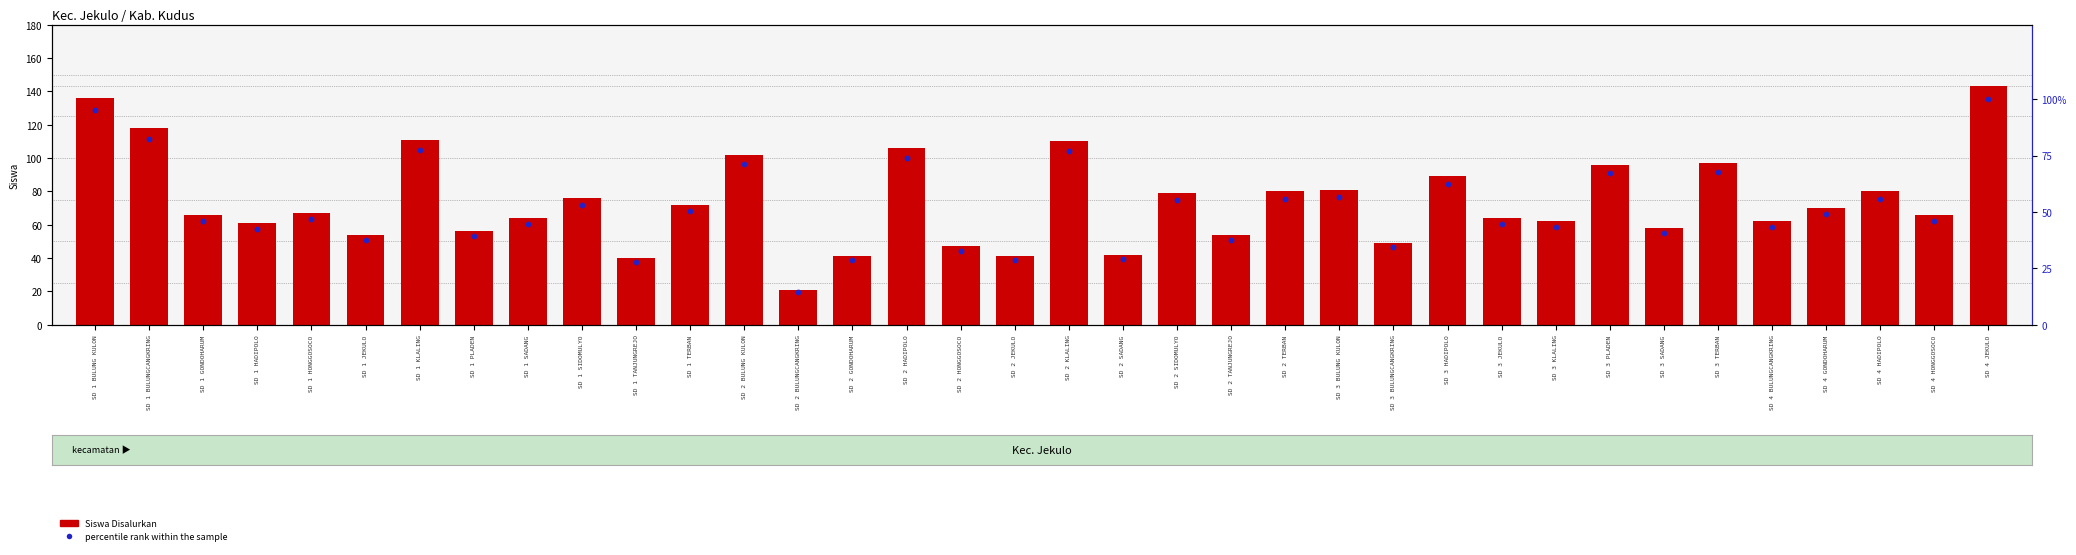

Which series reaches the maximum Y coordinate?

Siswa Disalurkan